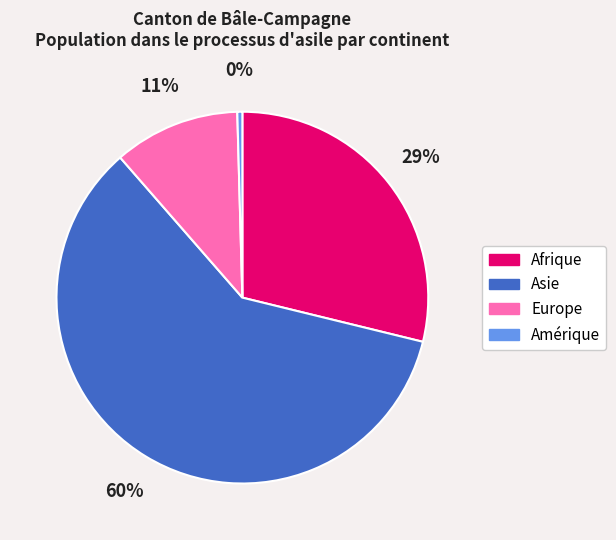

Is there a majority slice in this chart?

Yes